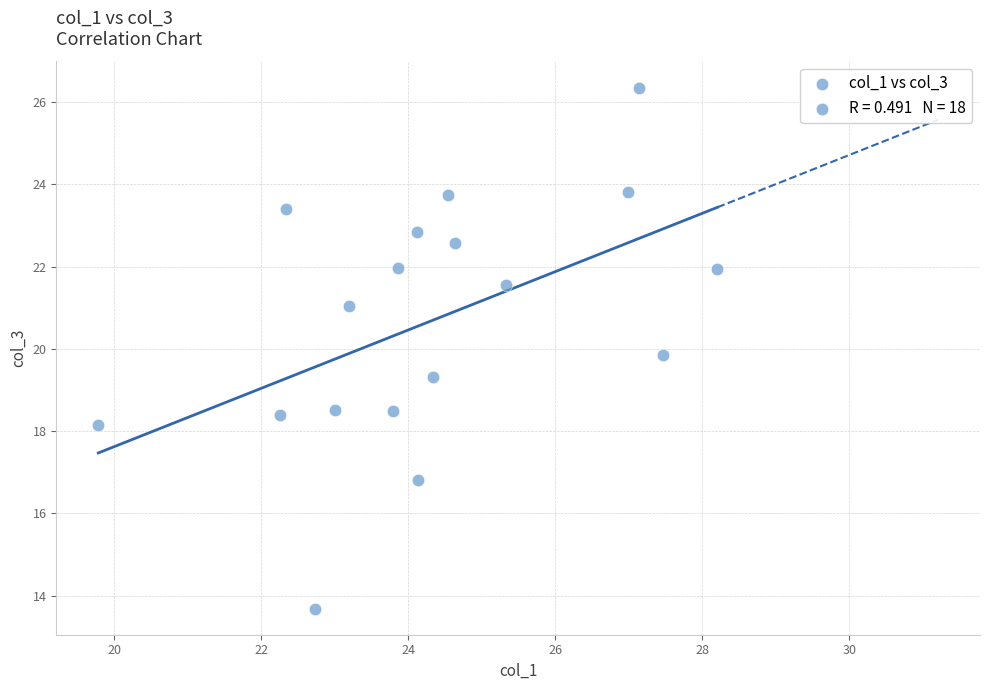

What Y value in the scatter plot is closest to 20?

19.9